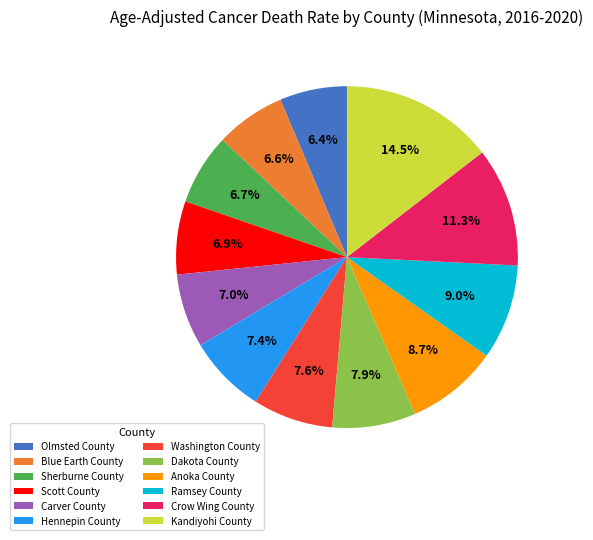

Is the sum of Ramsey County and Scott County greater than half?

No